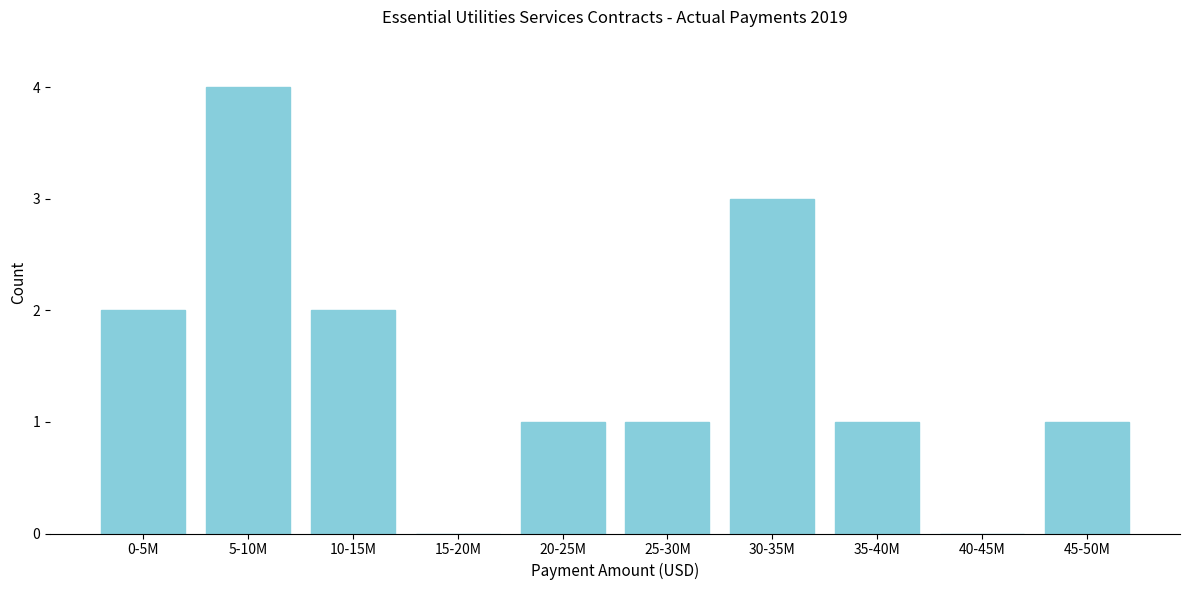

Reading right to left, transcribe all the data shown in this chart.

45-50M=1	40-45M=0	35-40M=1	30-35M=3	25-30M=1	20-25M=1	15-20M=0	10-15M=2	5-10M=4	0-5M=2